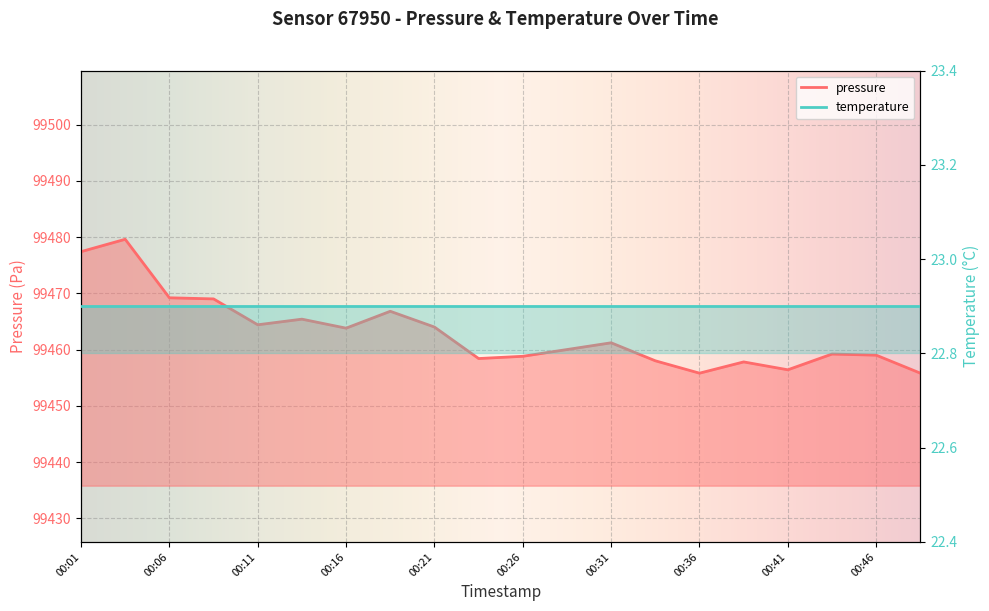

Reading left to right, list all the values displayed in this chart.

00:01=99477.4	00:04=99479.6	00:06=99469.2	00:09=99469.0	00:11=99464.4	00:14=99465.4	00:16=99463.8	00:19=99466.8	00:21=99464.0	00:24=99458.4	00:26=99458.8	00:29=99460.0	00:31=99461.2	00:34=99458.0	00:36=99455.8	00:39=99457.8	00:41=99456.4	00:44=99459.2	00:46=99459.0	00:49=99455.8